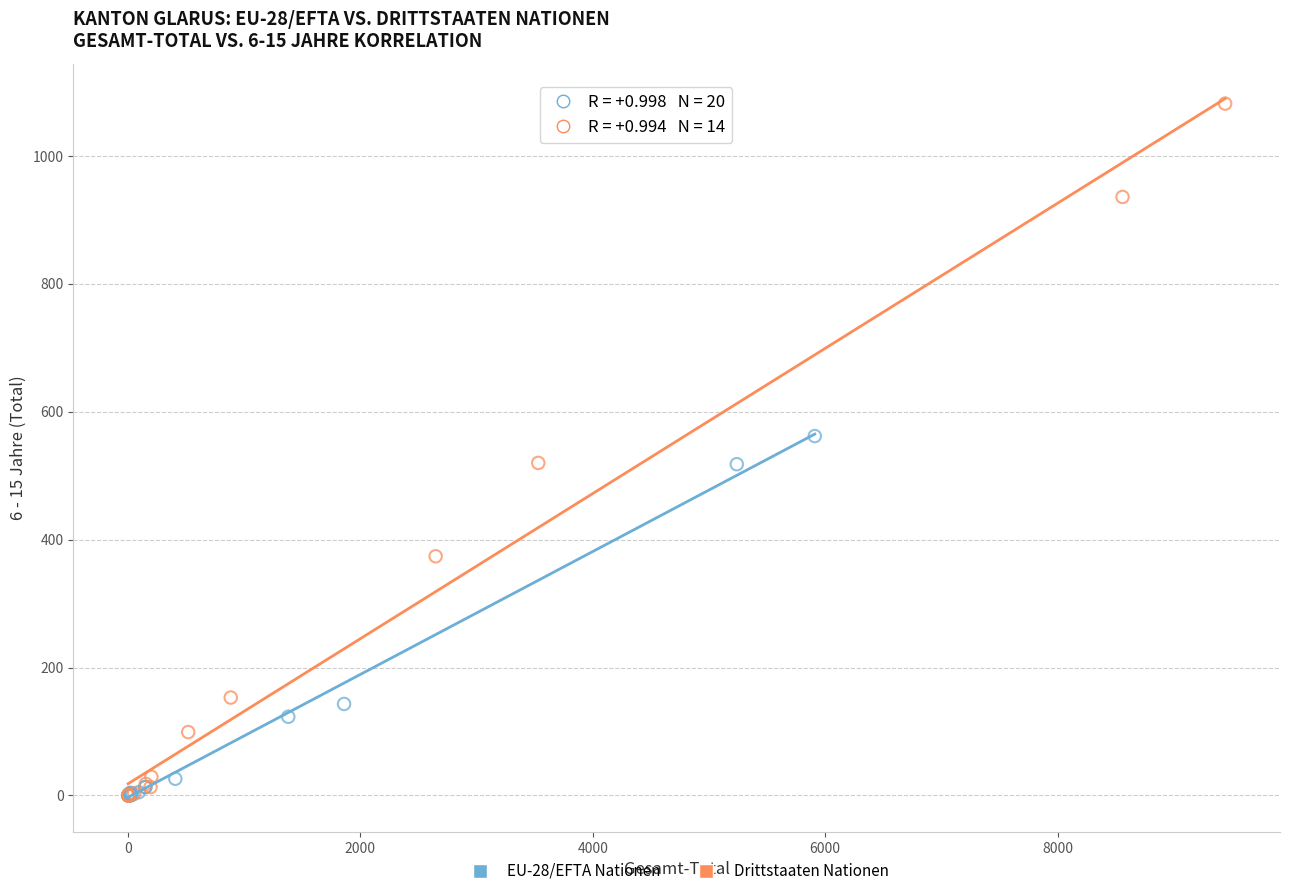

Which series contains the highest Y value?

Drittstaaten Nationen